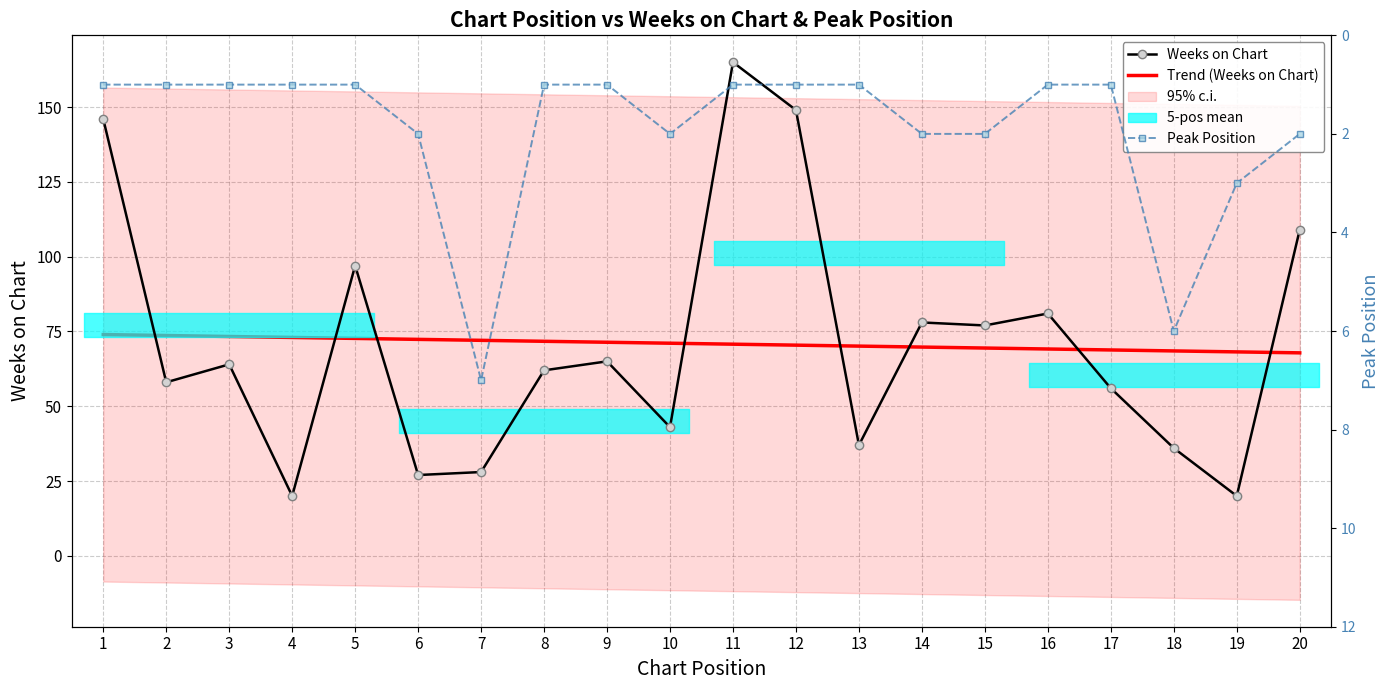

Which has a higher value, 12 or 4?

12